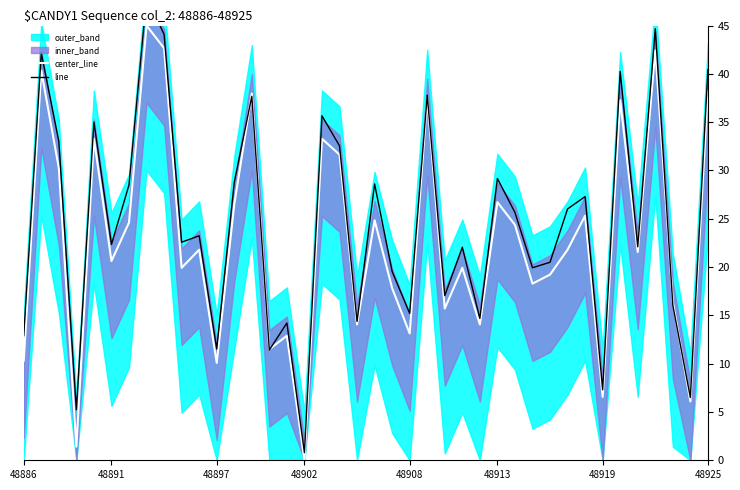

What is the highest value of the center_line series?

45.0